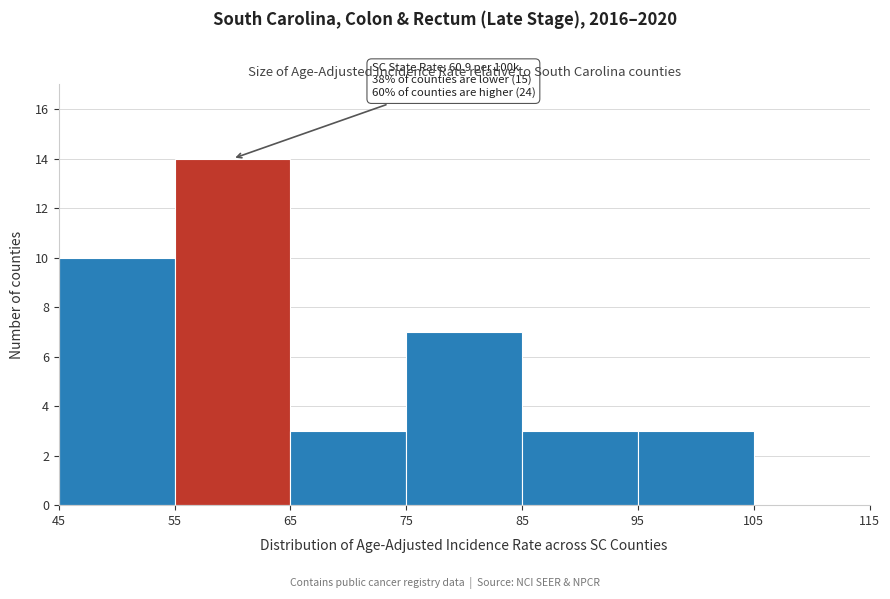

Over which range of the x-axis is the bar tallest?

55 to 65